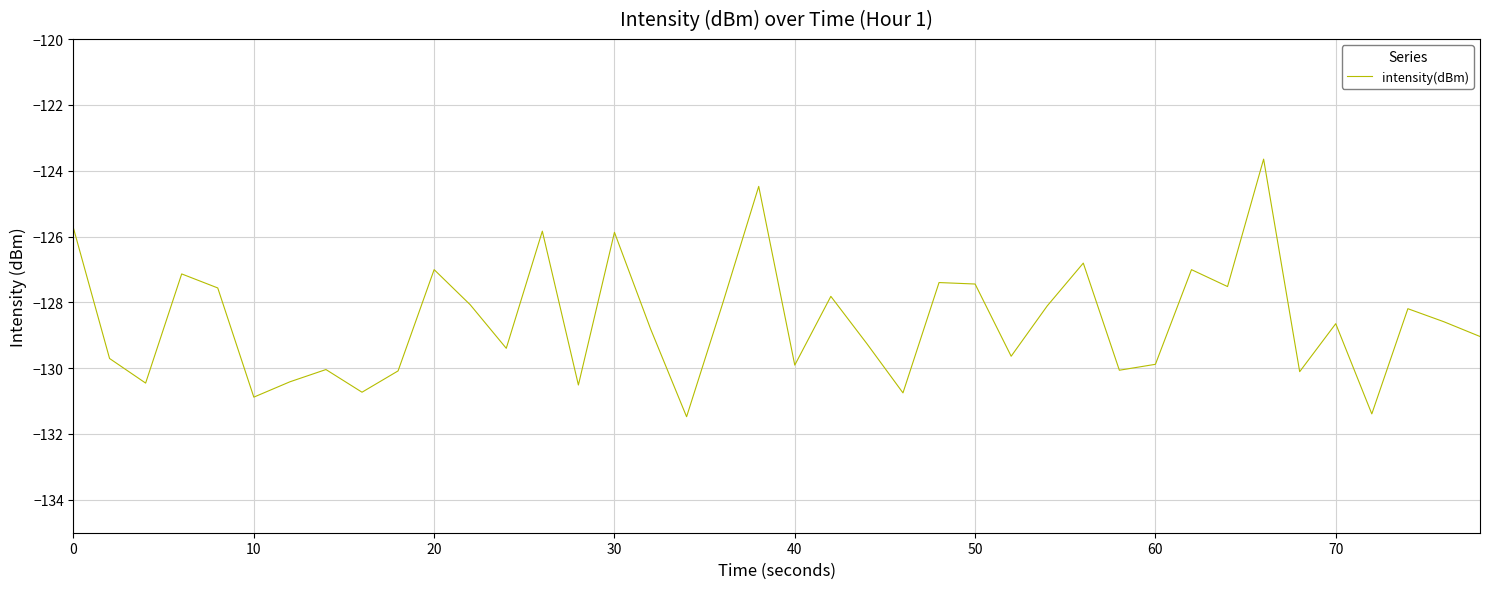

What is the greatest value displayed?

-123.6